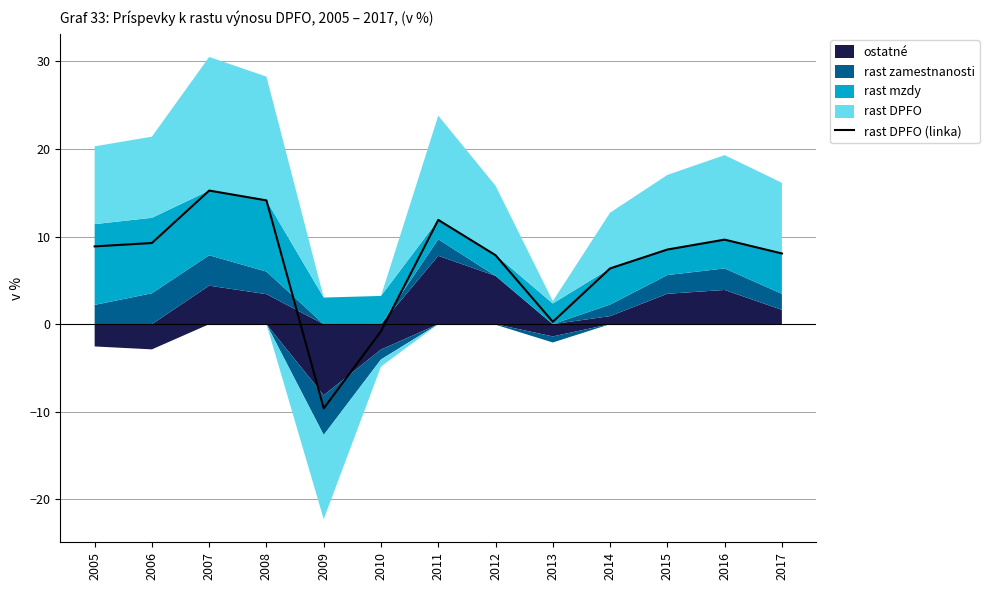

What is the difference between the second highest and second lowest values?

14.9